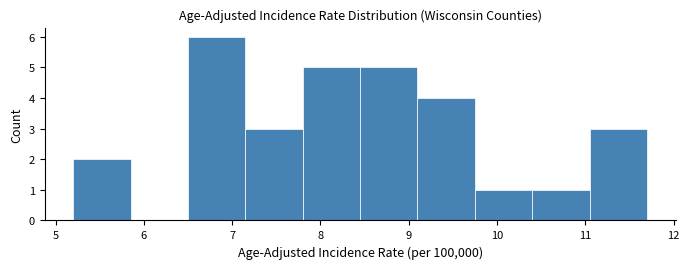

Reading left to right, transcribe this chart: for each bar, give the range it covers on the x-axis and its height. Neither the bar edges nor the heights are printed on the chart, so give them approximately, as read against the axes.

5.20 to 5.85: 2
5.85 to 6.50: 0
6.50 to 7.15: 6
7.15 to 7.80: 3
7.80 to 8.45: 5
8.45 to 9.10: 5
9.10 to 9.75: 4
9.75 to 10.40: 1
10.40 to 11.05: 1
11.05 to 11.70: 3